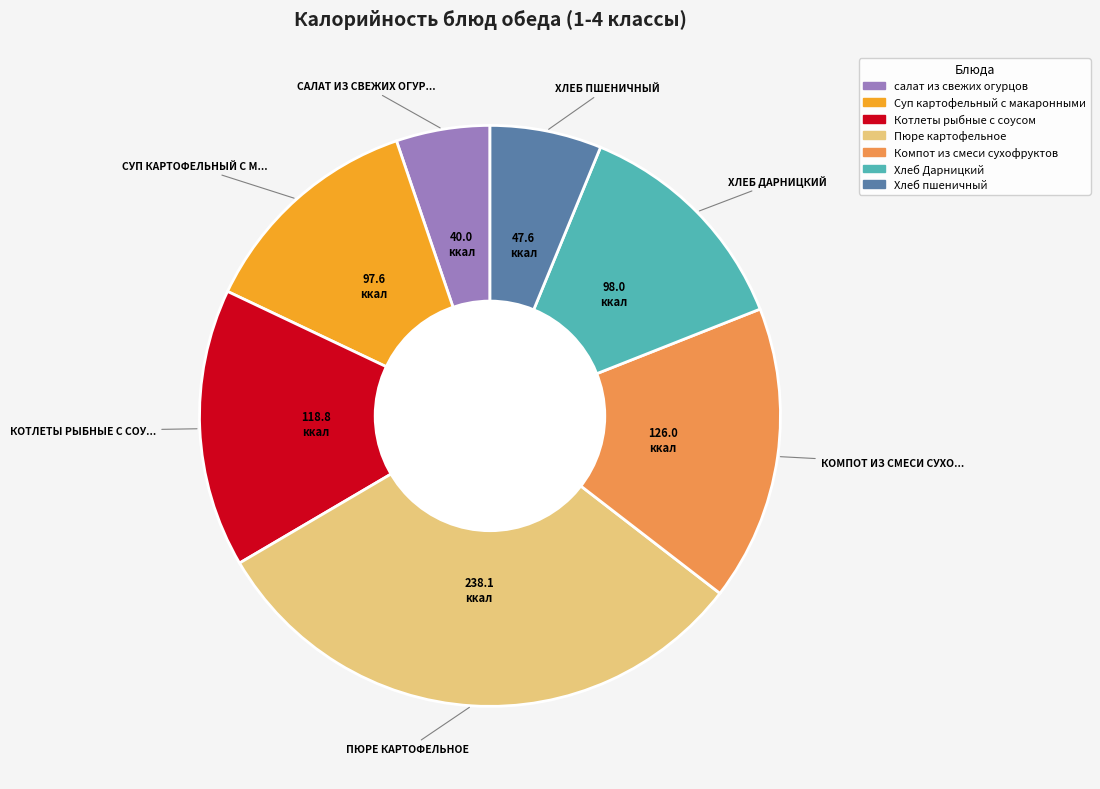

Is there any slice that represents more than half of the pie?

No